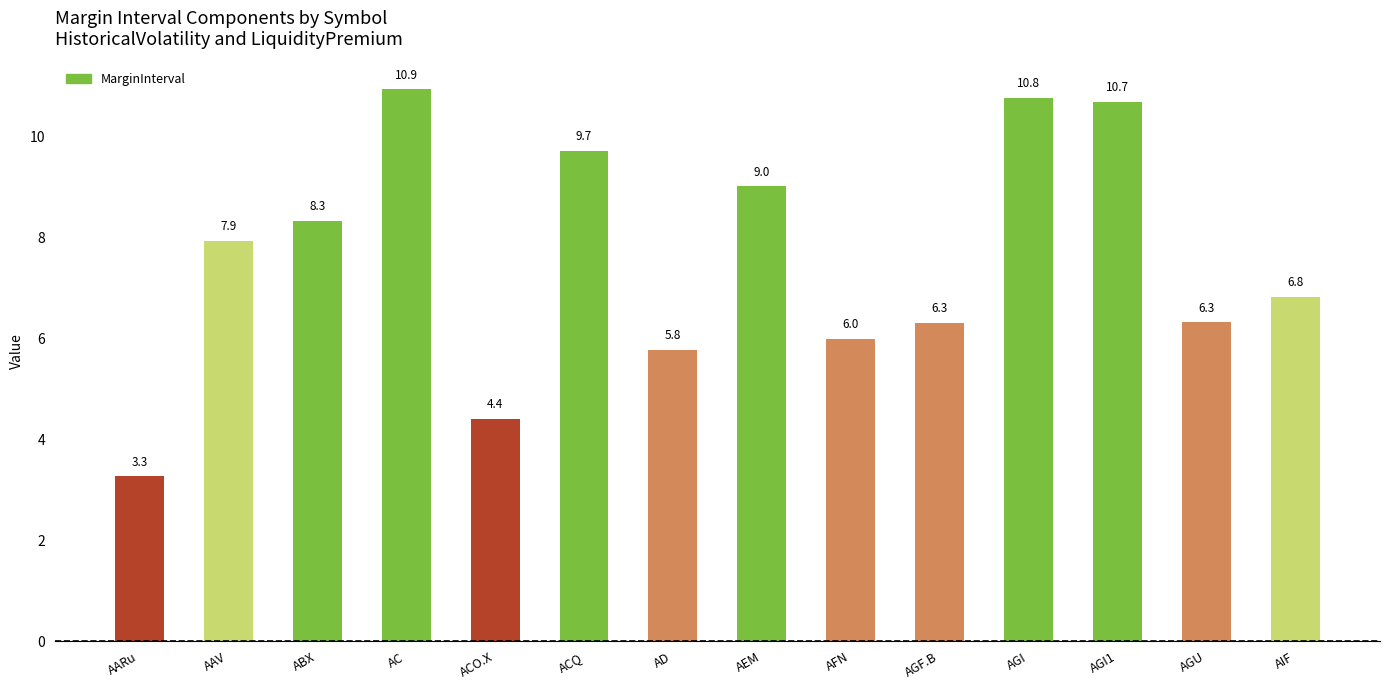

At which category does the chart reach its peak across all series?

AC